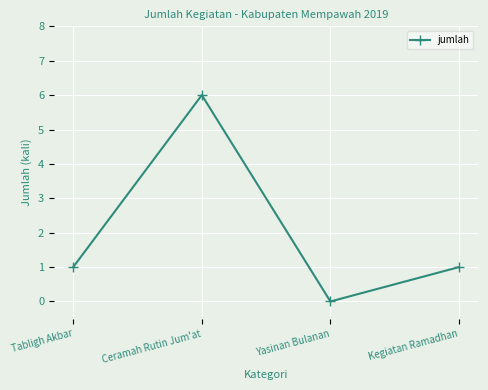

Read the value at Tabligh Akbar.

1